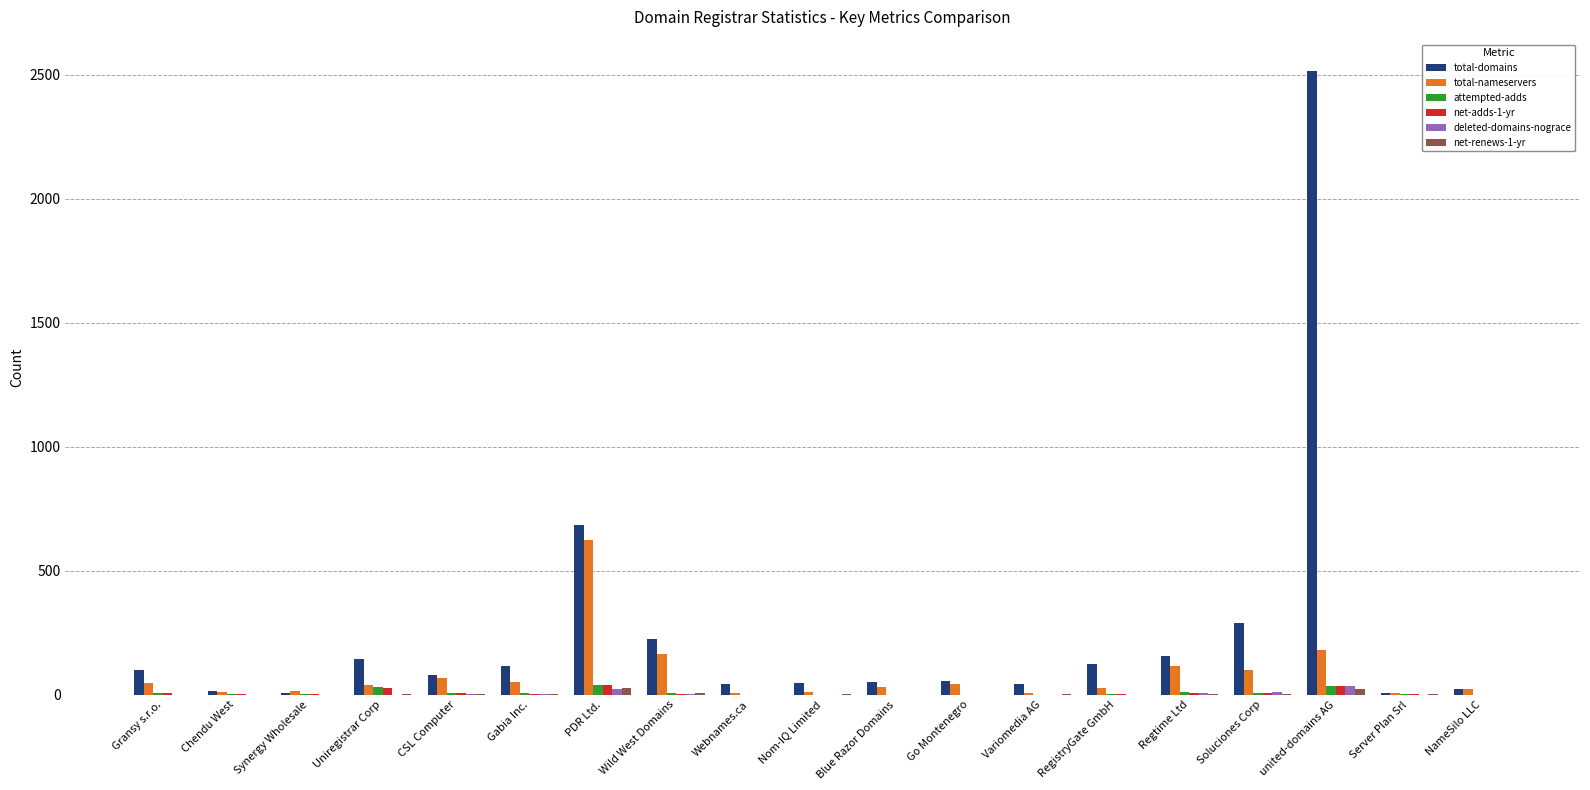

What is the maximum value shown in the chart?

2515